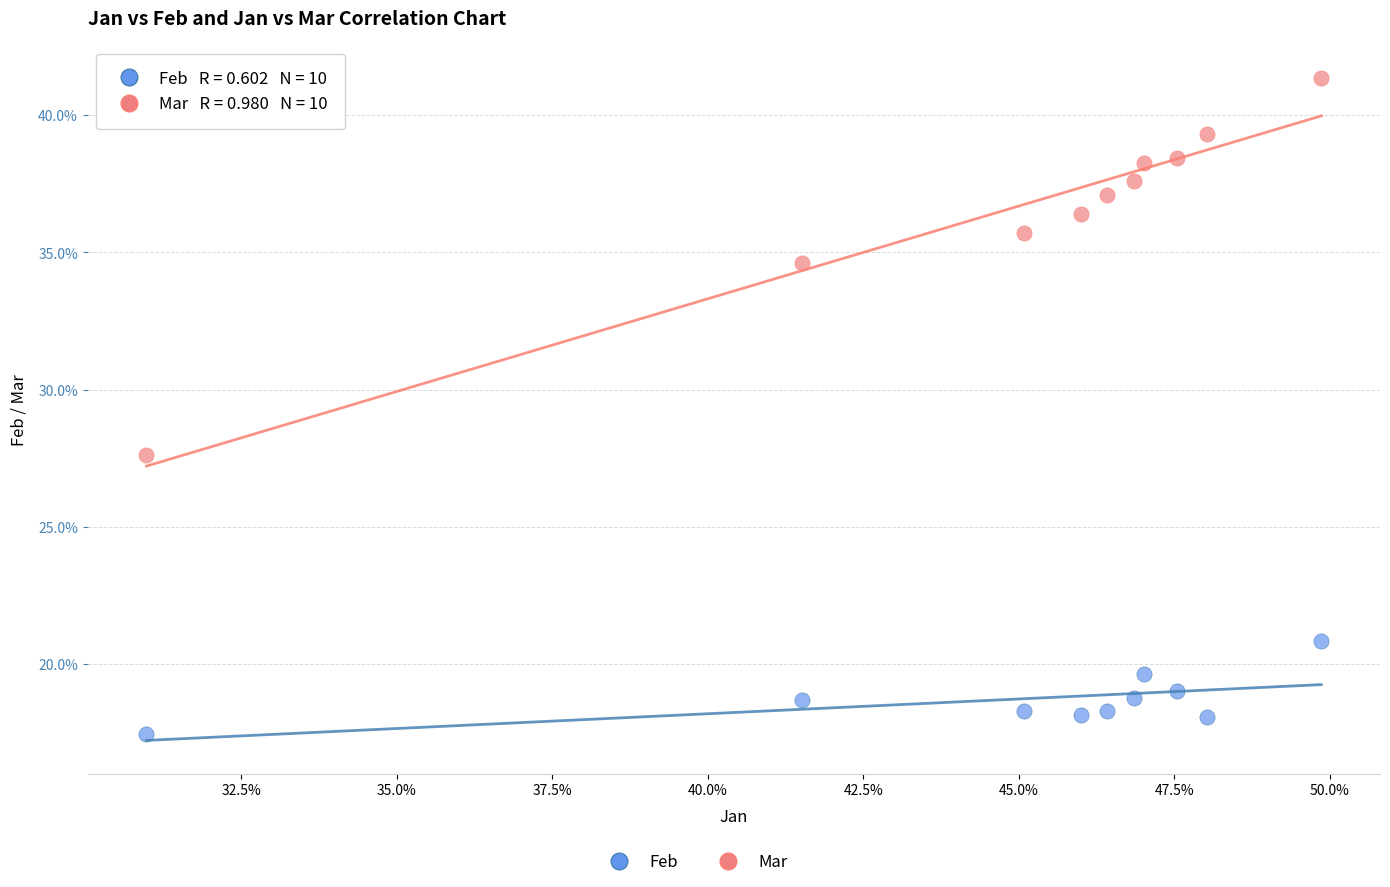

Which series contains the highest Y value?

Mar